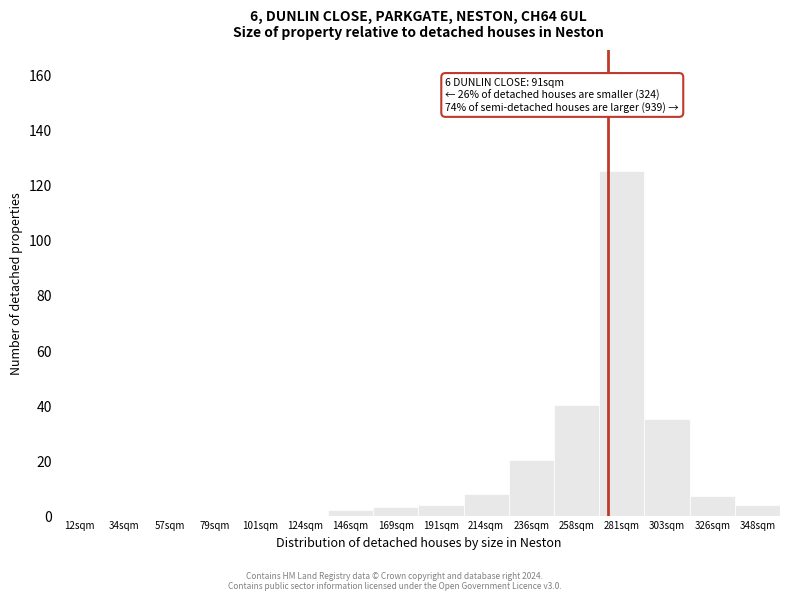

Reading left to right, extract all data points from this chart.

12sqm=0	34sqm=0	57sqm=0	79sqm=0	101sqm=0	124sqm=0	146sqm=2	169sqm=3	191sqm=4	214sqm=8	236sqm=20	258sqm=40	281sqm=125	303sqm=35	326sqm=7	348sqm=4